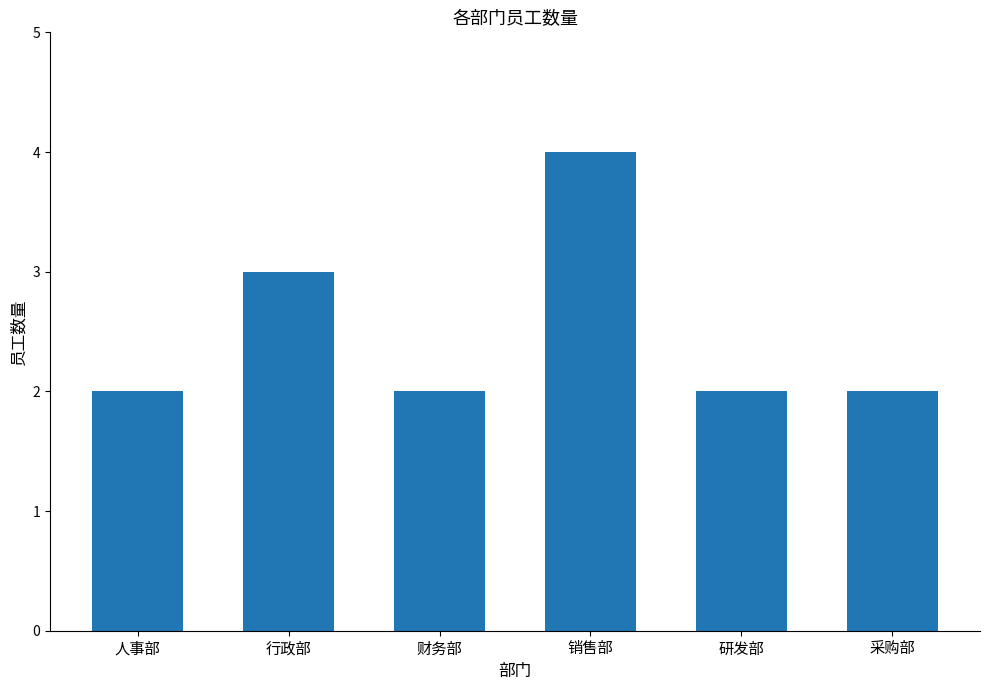

Are the bars grouped side by side (vs. stacked)?

No